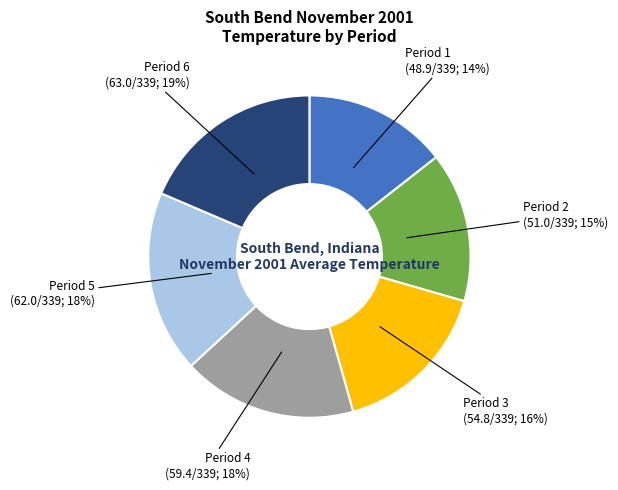

What percentage is the Period 3 slice, to the nearest percent?

16%